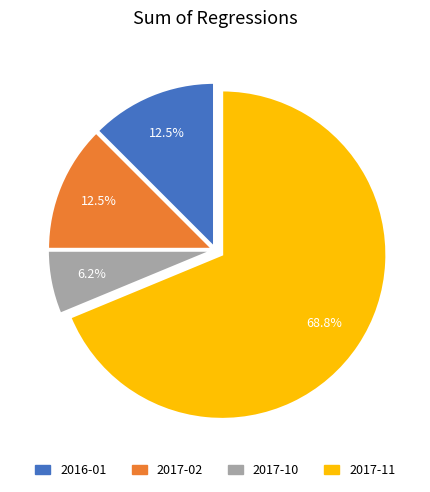

What is the majority slice?

2017-11